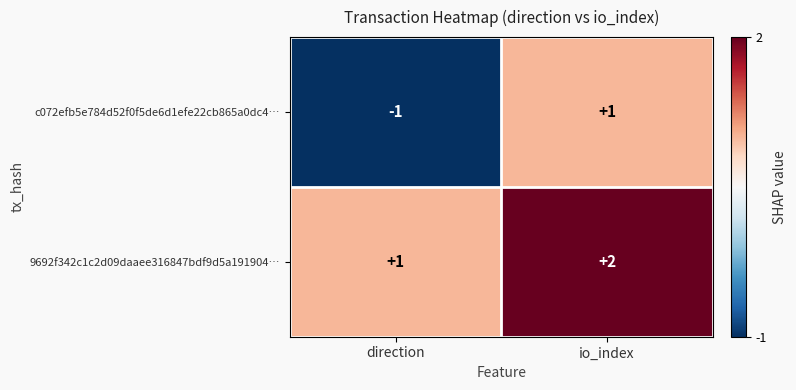

What is the sum of all 9692f342c1c2d09daaee316847bdf9d5a191904… values?

3